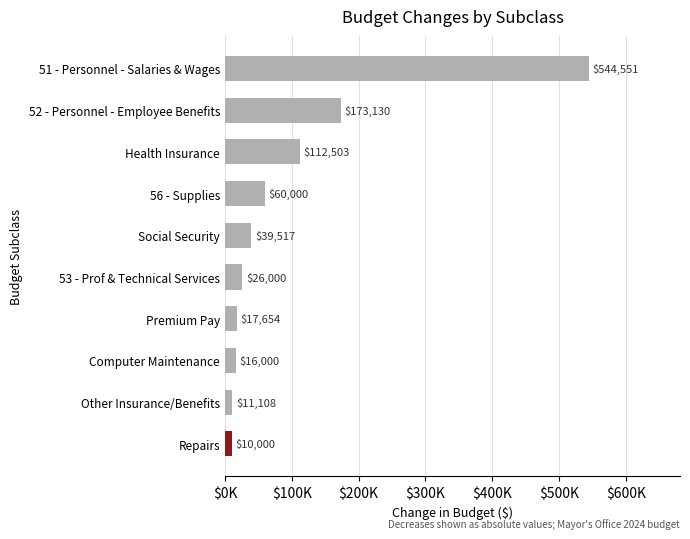

At which label is the value closest to 277275?

52 - Personnel - Employee Benefits